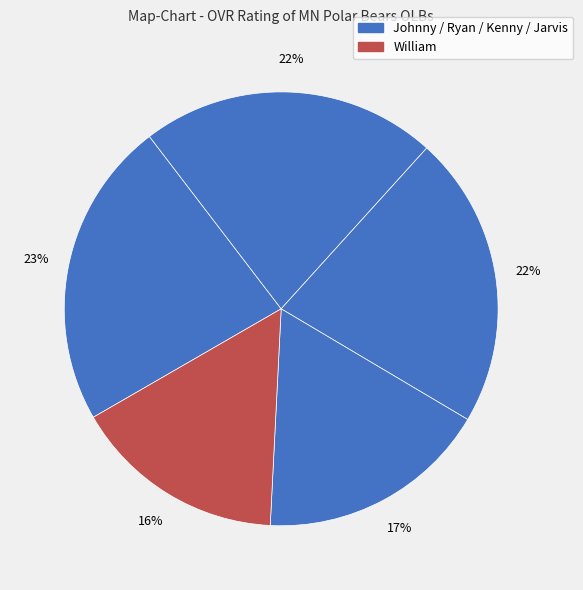

Which slice is the smallest?

William